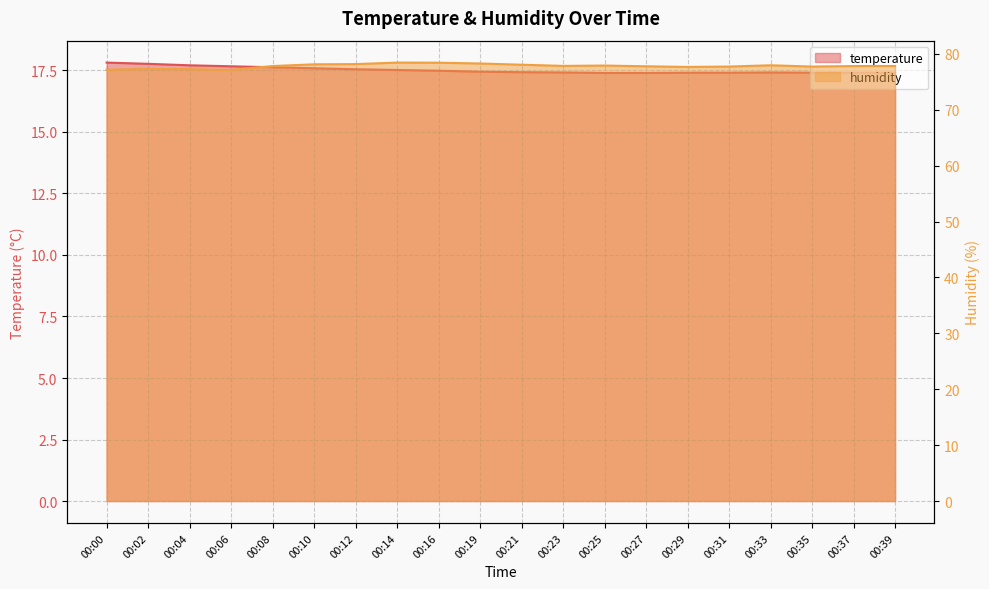

Reading left to right, extract all data points from this chart.

temperature: 00:00=17.8	00:02=17.8	00:04=17.7	00:06=17.7	00:08=17.6	00:10=17.6	00:12=17.6	00:14=17.5	00:16=17.5	00:19=17.4	00:21=17.4	00:23=17.4	00:25=17.4	00:27=17.4	00:29=17.4	00:31=17.4	00:33=17.4	00:35=17.4	00:37=17.4	00:39=17.4
humidity: 00:00=77.2	00:02=77.3	00:04=77.3	00:06=77.2	00:08=77.8	00:10=78.1	00:12=78.2	00:14=78.5	00:16=78.4	00:19=78.3	00:21=78.1	00:23=77.9	00:25=77.9	00:27=77.8	00:29=77.7	00:31=77.7	00:33=78.0	00:35=77.7	00:37=77.8	00:39=77.8